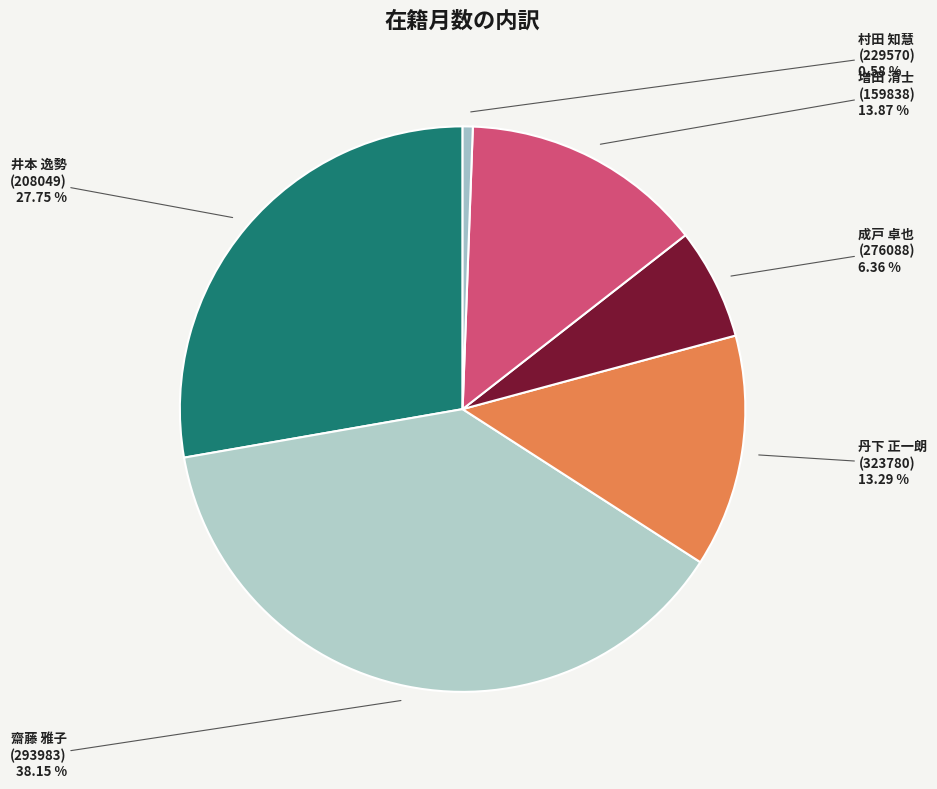

What is the largest slice in the pie chart?

齋藤 雅子 (293983)